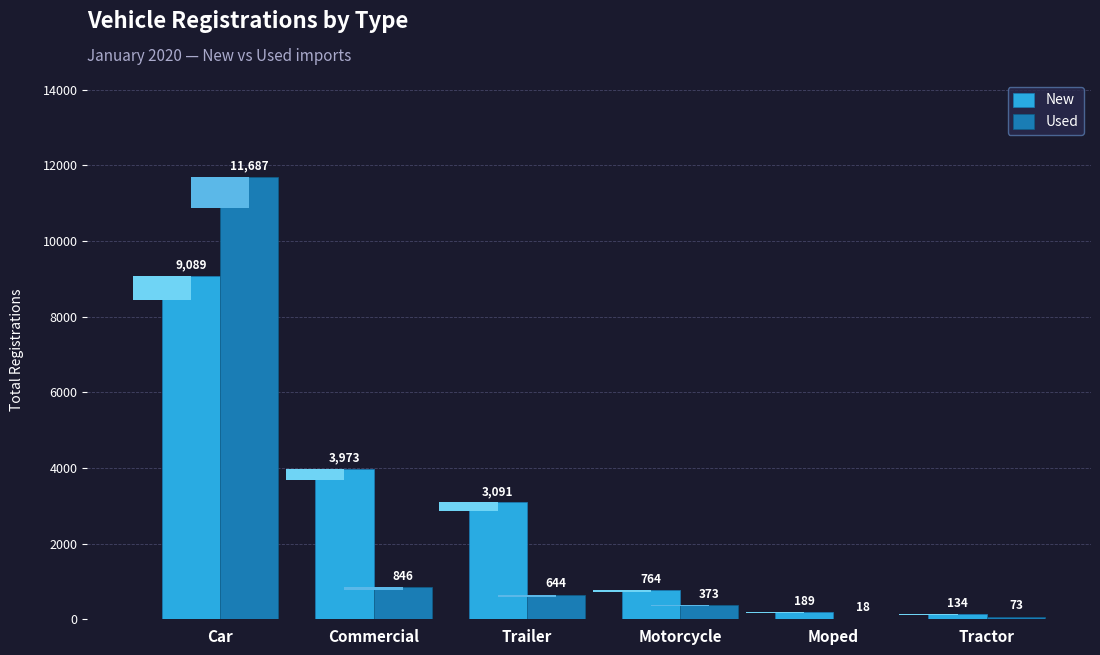

Reading right to left, what are all the values shown in this chart?

New: 134	189	764	3091	3973	9089
Used: 73	18	373	644	846	11687